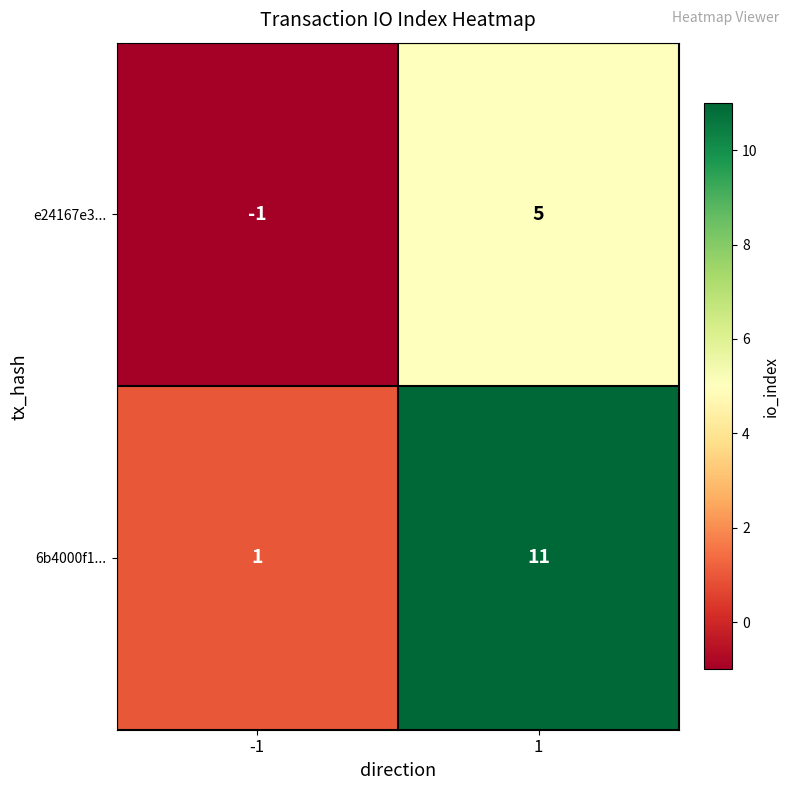

The 6b4000f1... series shows 11 at 1. True or false?

True